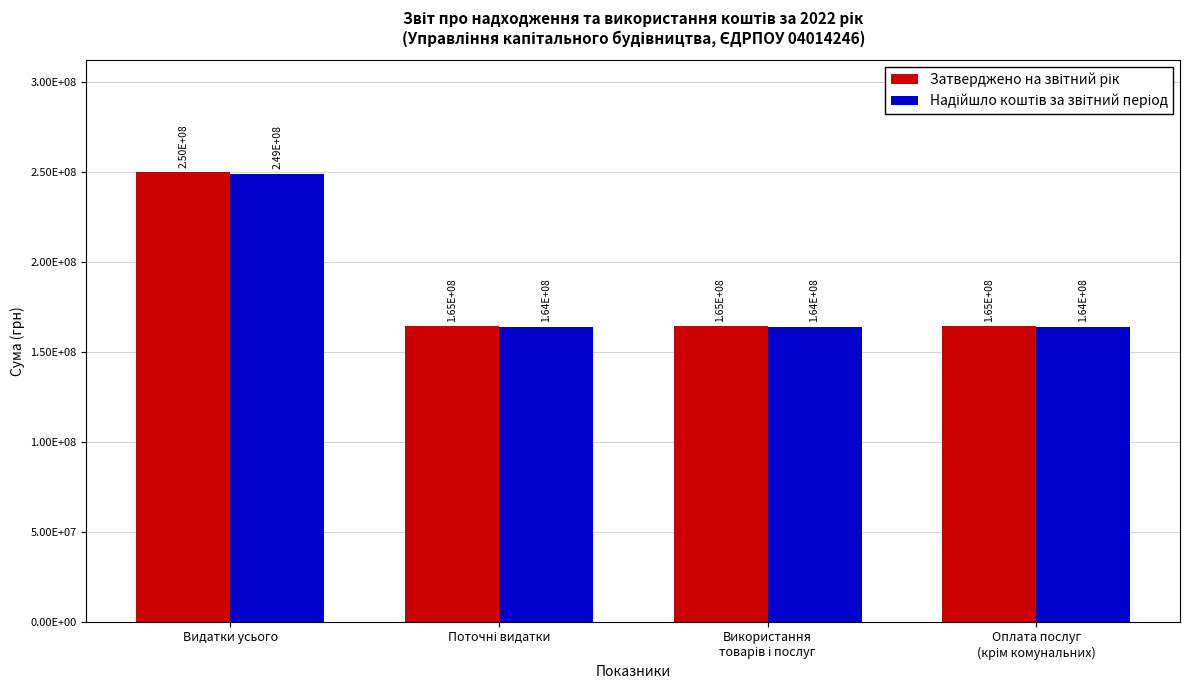

Is it true that Надійшло коштів за звітний період equals 164157899.1 at Використання
товарів і послуг?

True